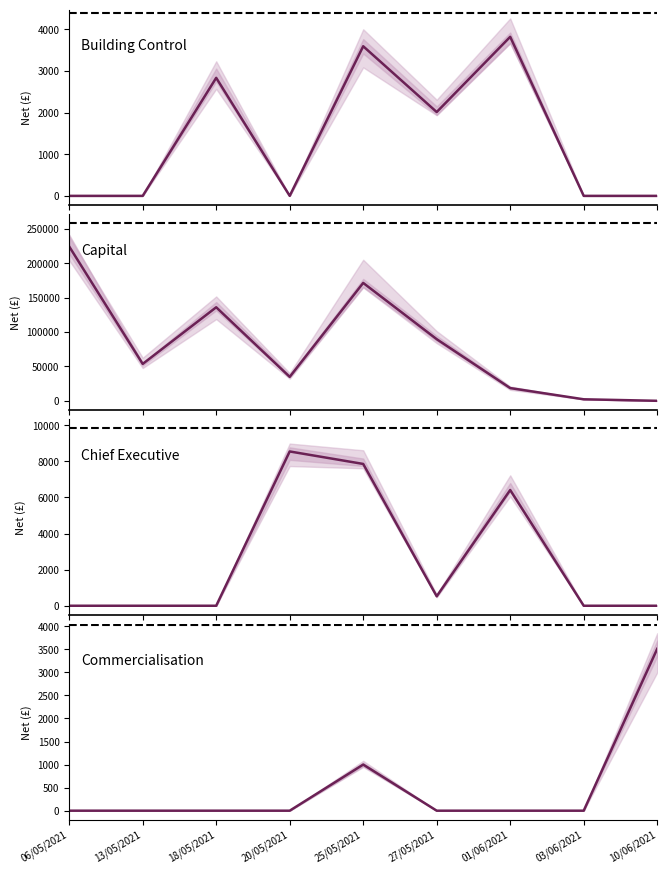

Does the chart have visible grid lines?

No